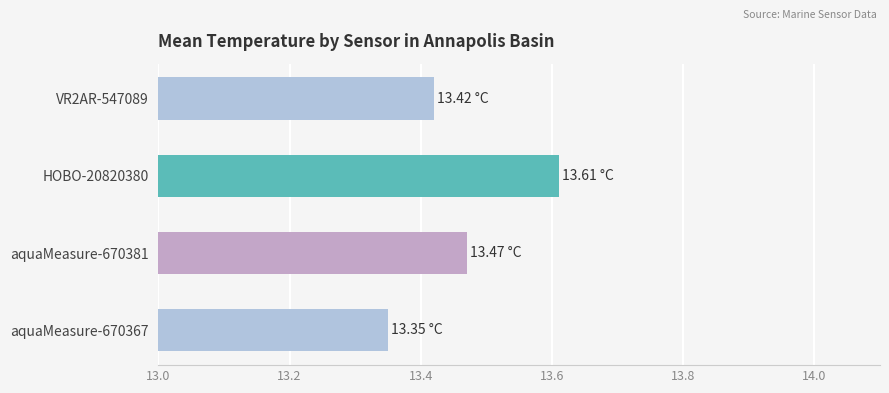

What is the sum of all values?

53.9